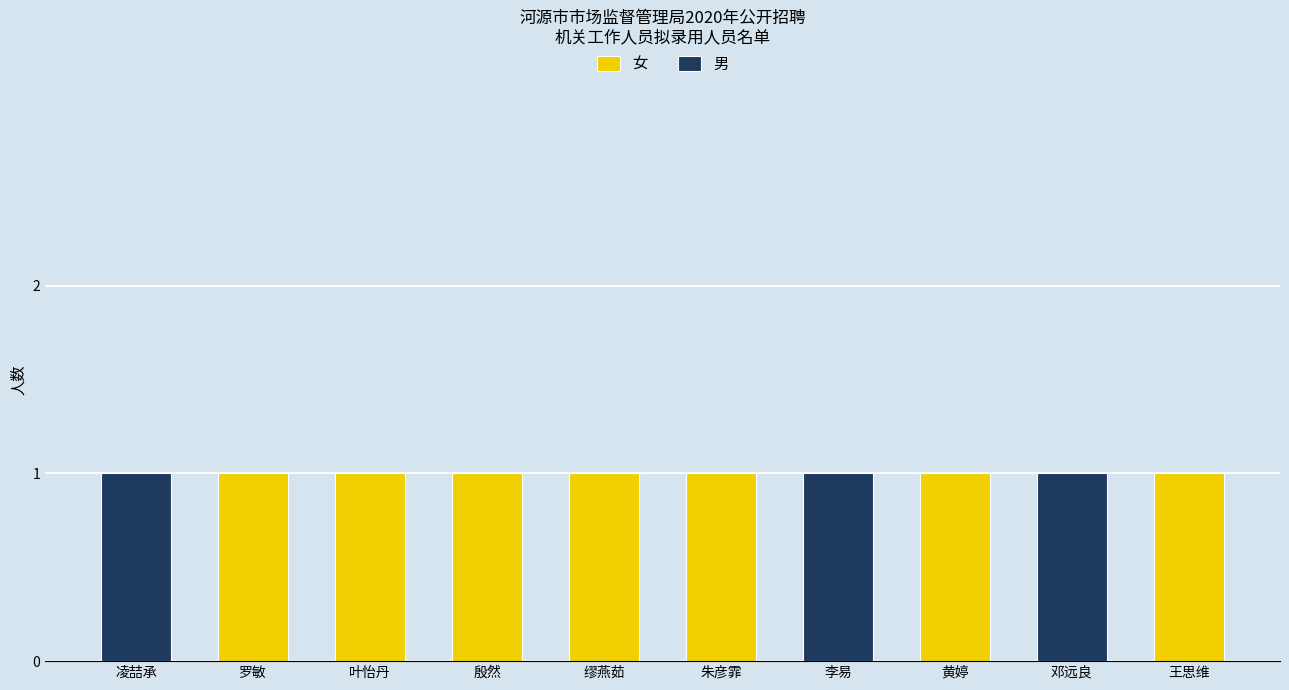

Count the number of data series in this chart.

2